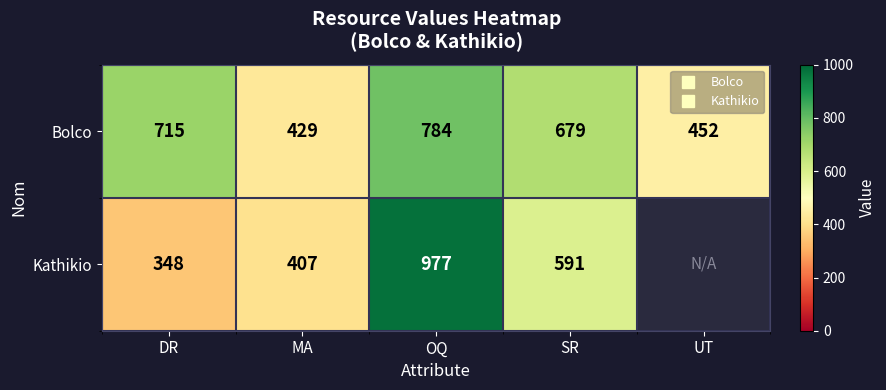

The value of Bolco at SR is 679.0. True or false?

True